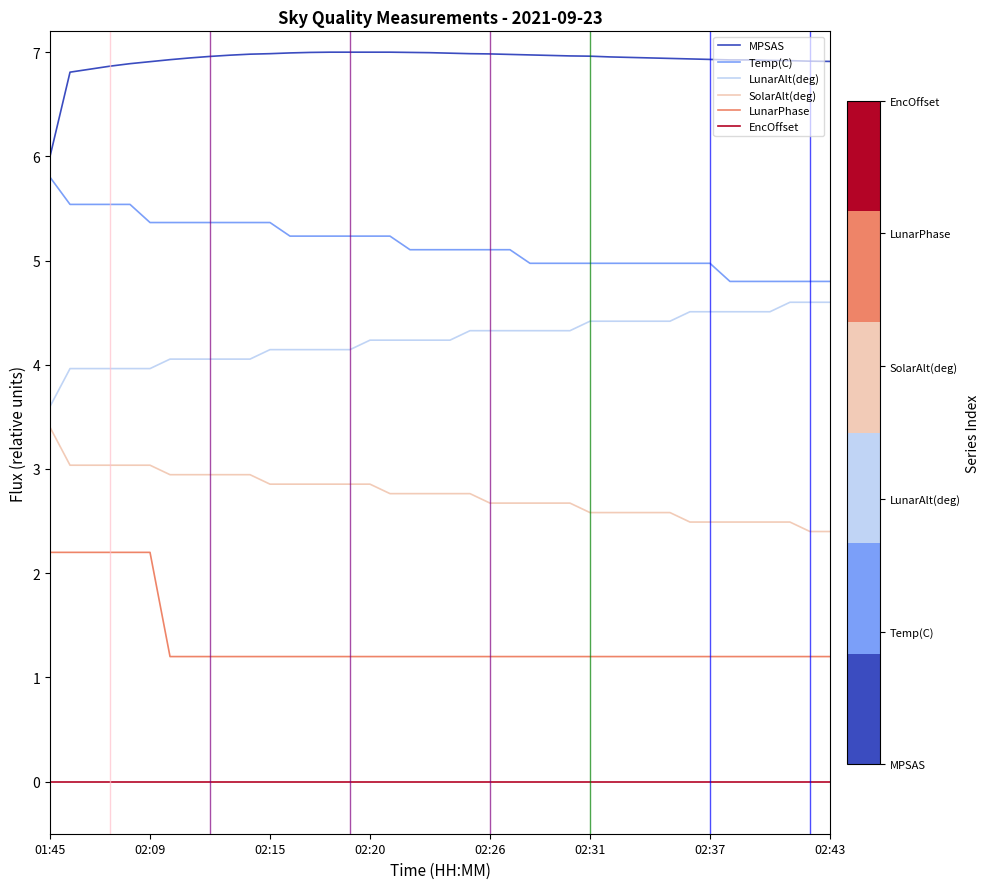

How many categories are shown in the chart?

40